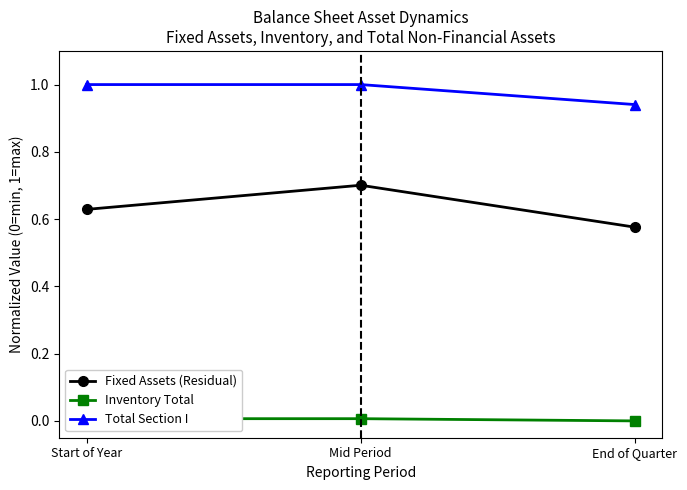

What is the label of the 3rd point from the left?

End of Quarter